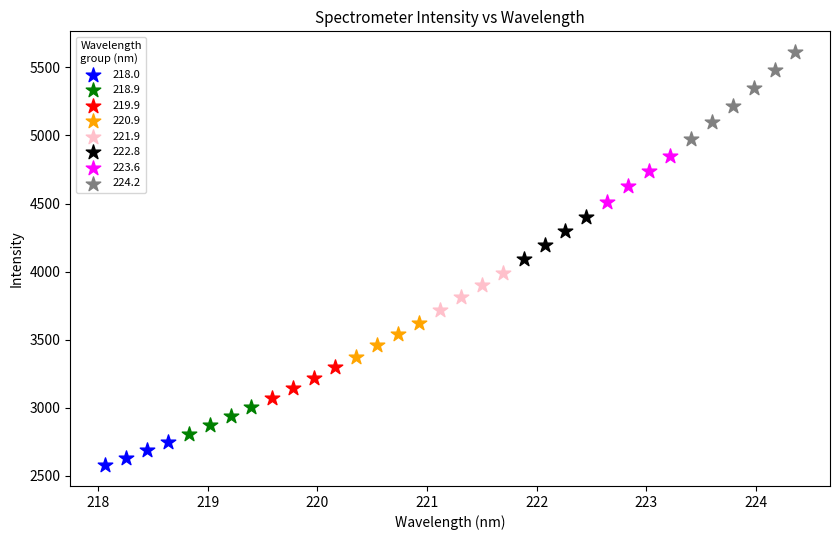

Which series reaches the maximum Y coordinate?

224.2